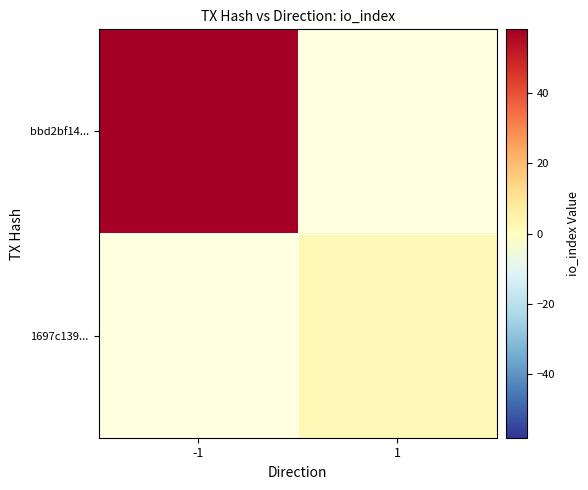

Is it true that bbd2bf14... equals 58.0 at -1?

True